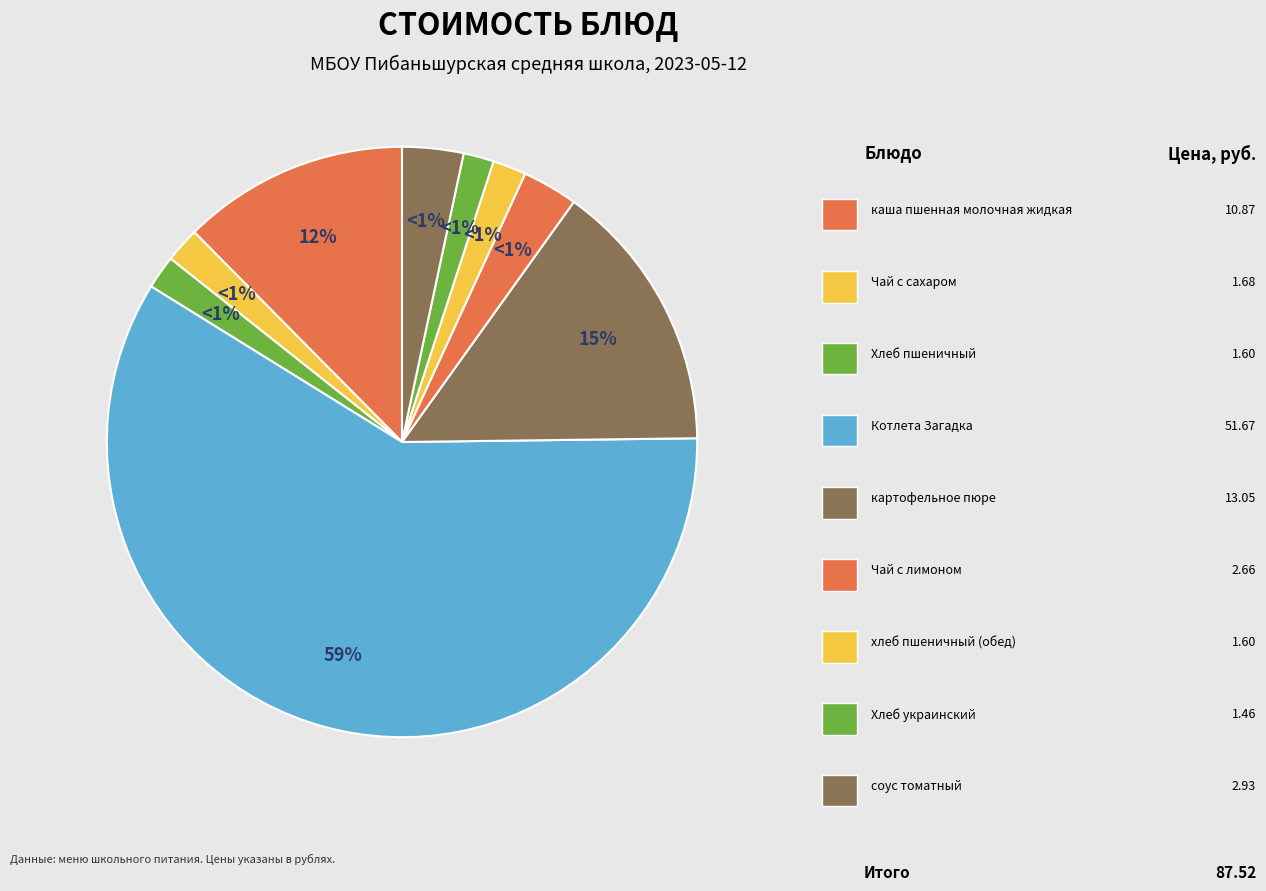

Does any single category account for the majority?

Yes